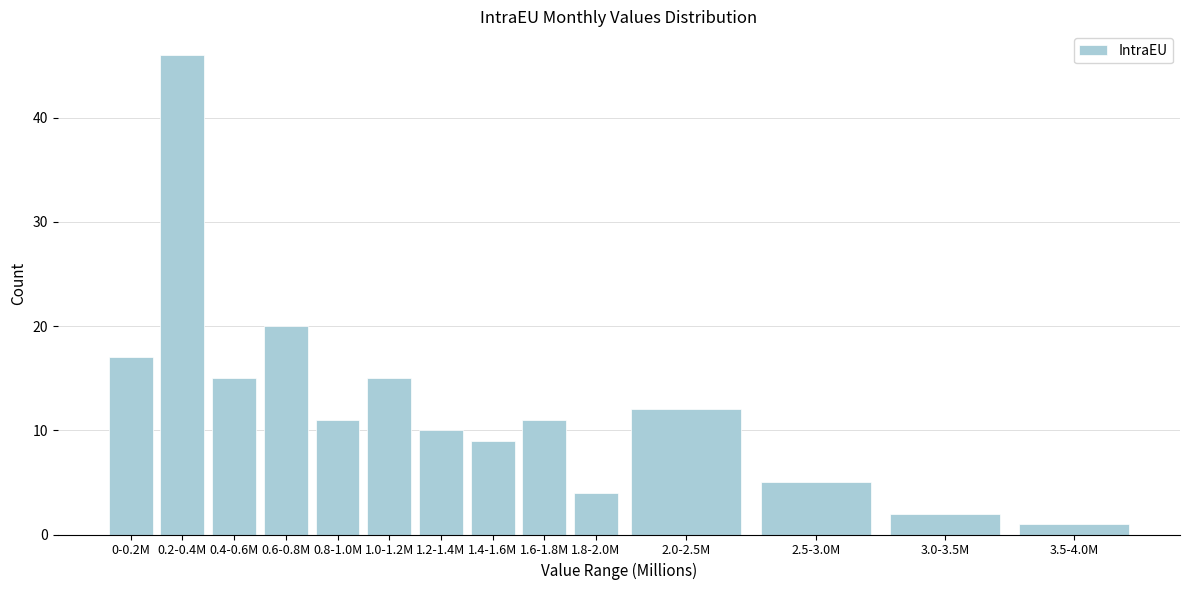

Reading right to left, transcribe all the data shown in this chart.

3.5-4.0M=1	3.0-3.5M=2	2.5-3.0M=5	2.0-2.5M=12	1.8-2.0M=4	1.6-1.8M=11	1.4-1.6M=9	1.2-1.4M=10	1.0-1.2M=15	0.8-1.0M=11	0.6-0.8M=20	0.4-0.6M=15	0.2-0.4M=46	0-0.2M=17